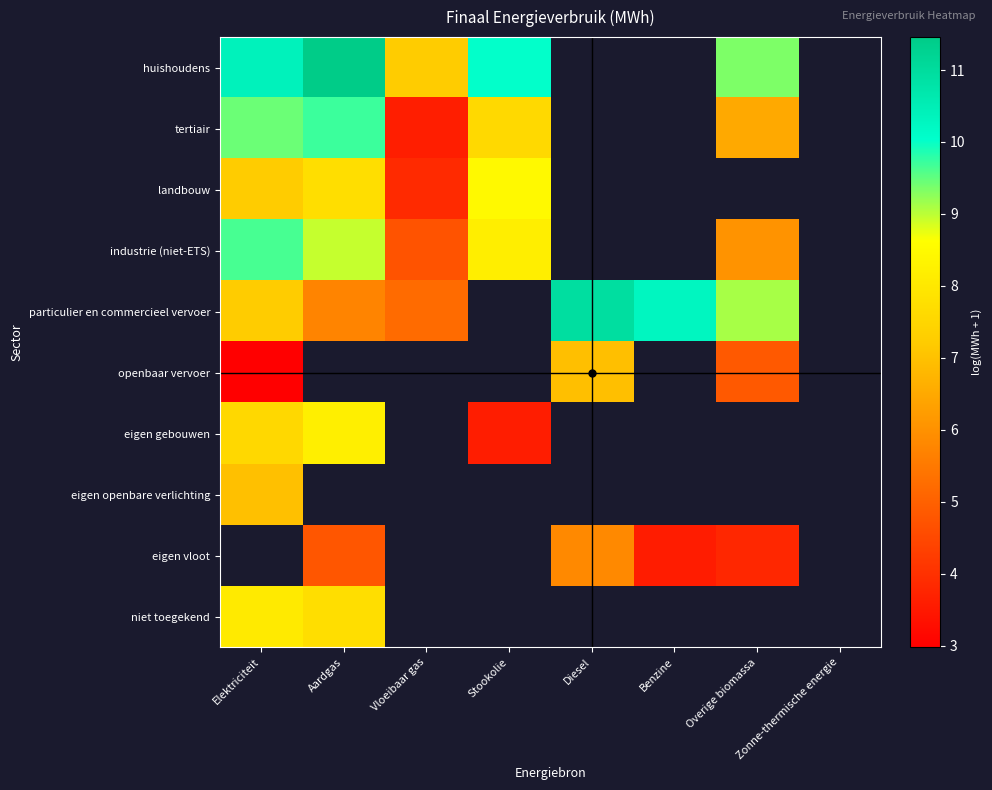

What is the difference between the maximum and minimum values in the landbouw series?

4.6